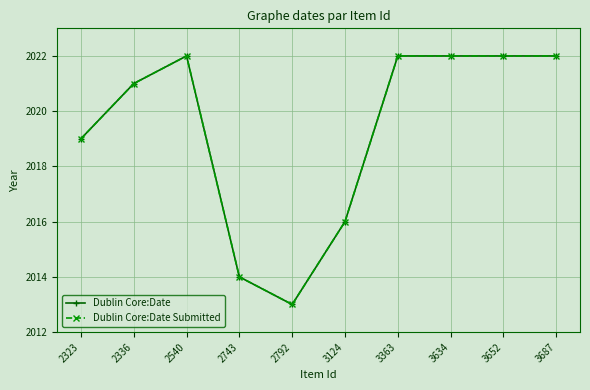

Does the chart have visible grid lines?

Yes